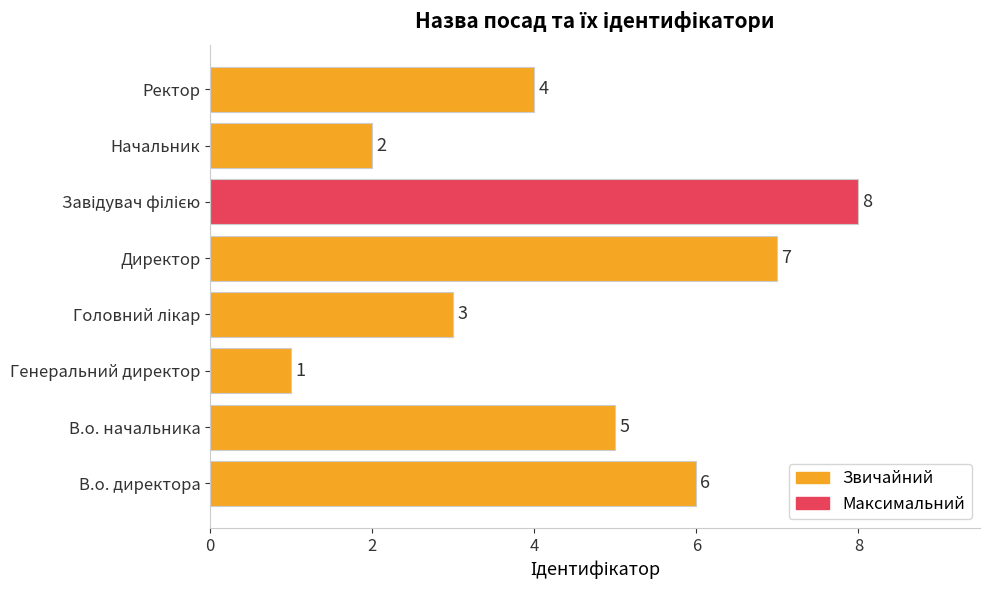

What is the maximum value shown in the chart?

8